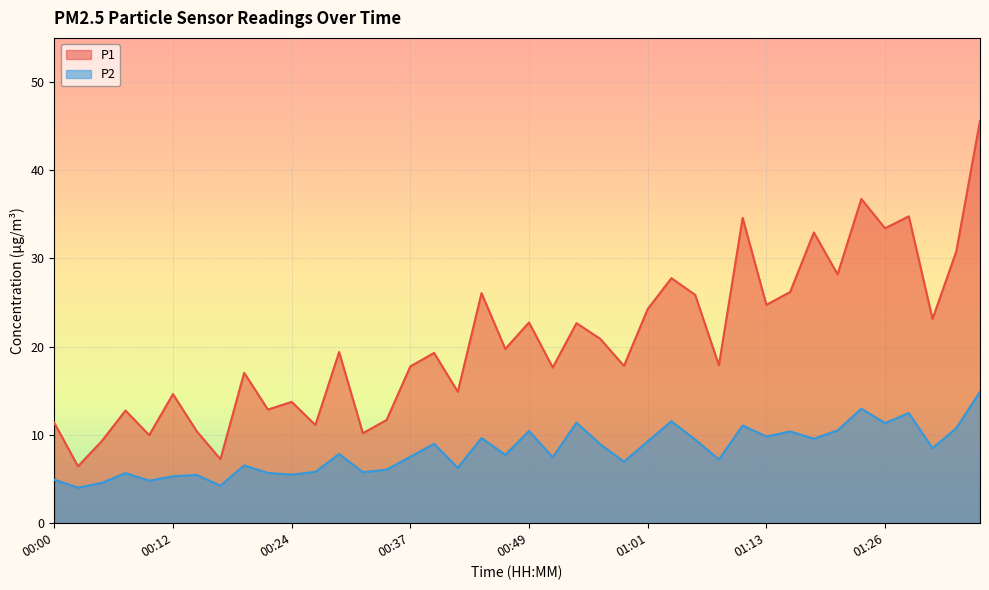

Rank the series by their maximum value, from lowest to highest.

P2, P1